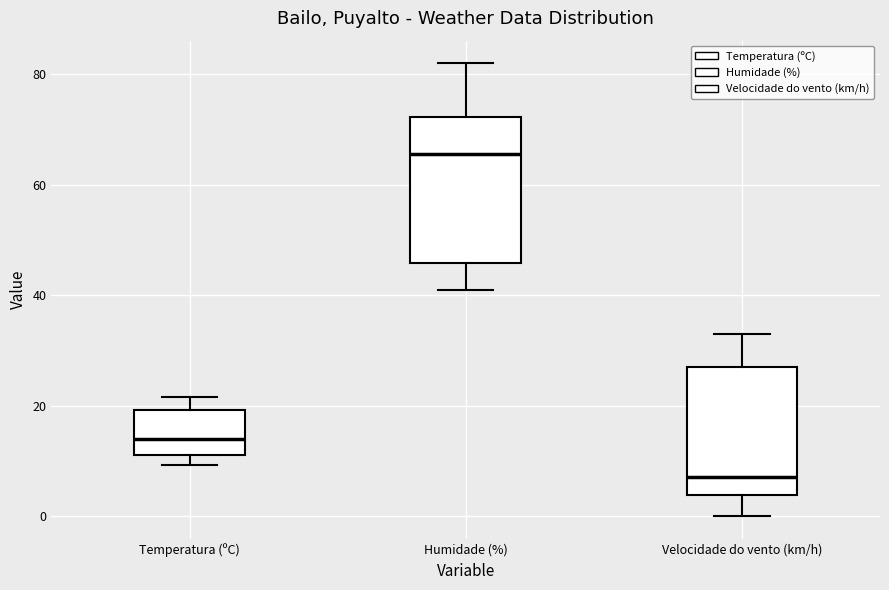

Where is the lower edge of the box for Humidade (%) on the y-axis? The values are not printed on the chart, so give them approximately, as read against the axis.

46